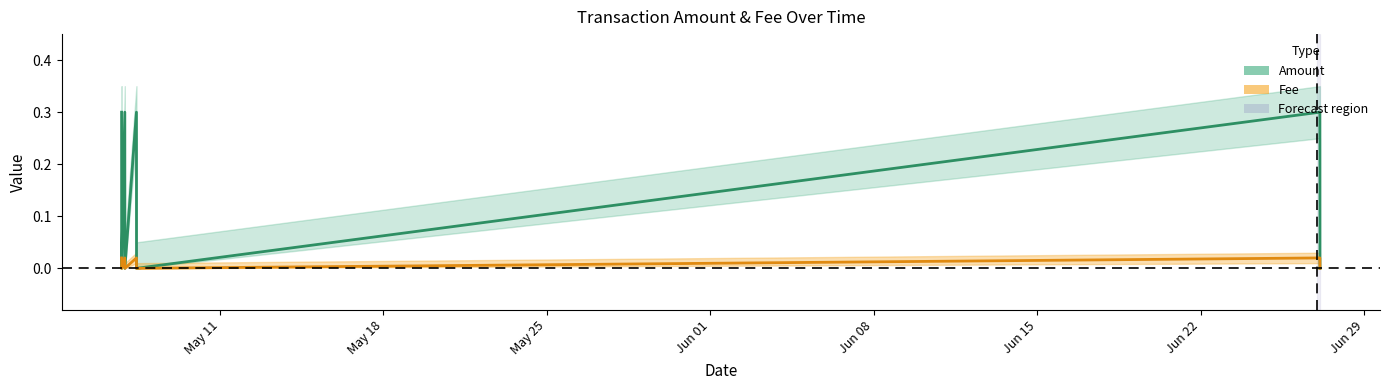

Rank the series by their average value, from lowest to highest.

Fee, Amount